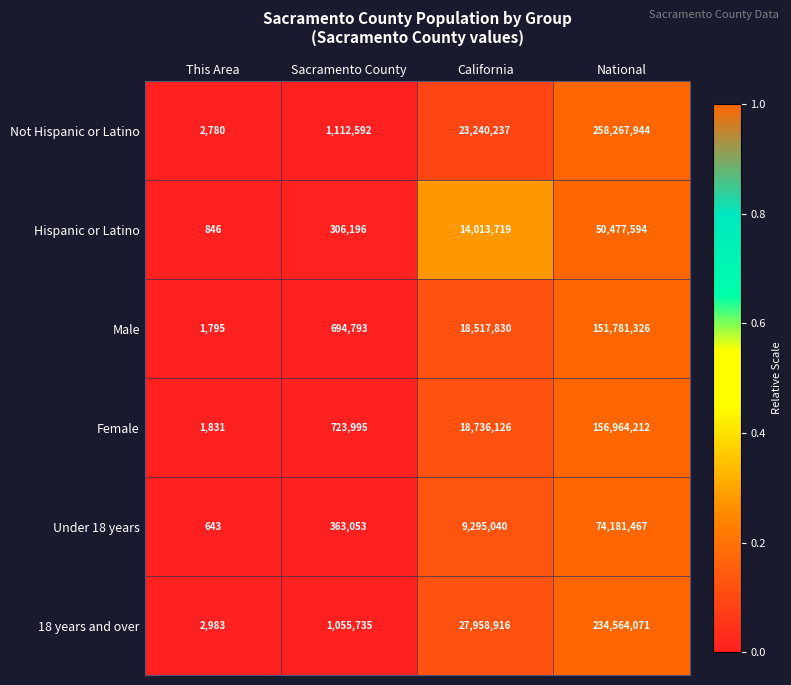

What is the minimum value shown in the chart?

643